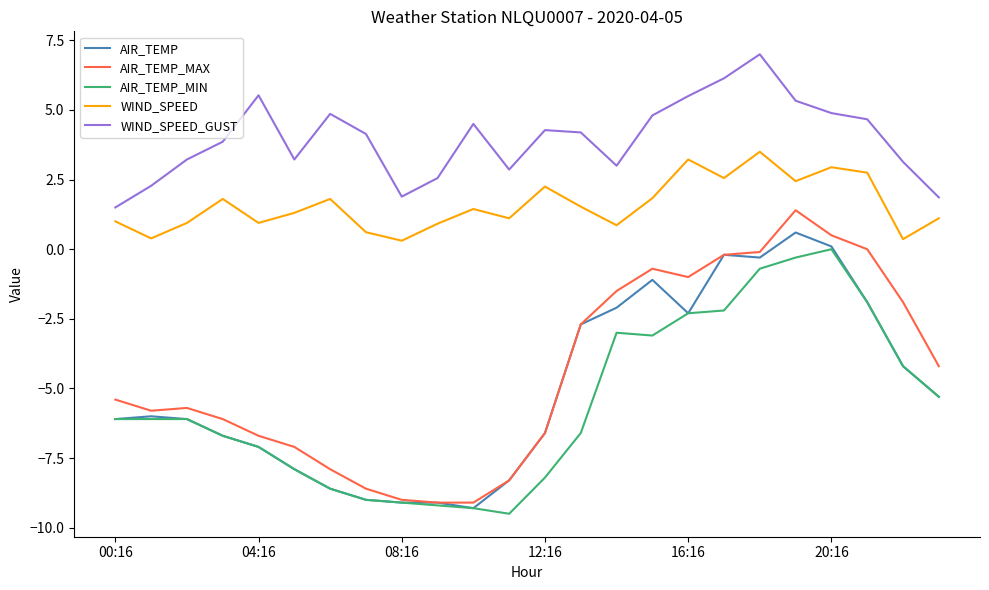

Which series has the largest range (max minus min)?

AIR_TEMP_MAX